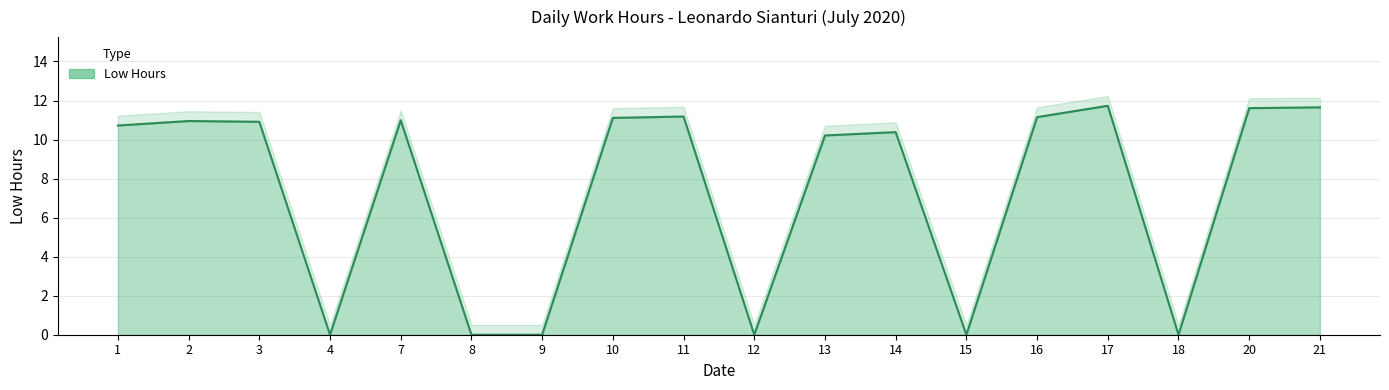

Reading left to right, extract all data points from this chart.

10.7	10.9	10.9	0.0	11.0	0.0	0.0	11.1	11.2	0.0	10.2	10.4	0.0	11.2	11.7	0.0	11.6	11.7